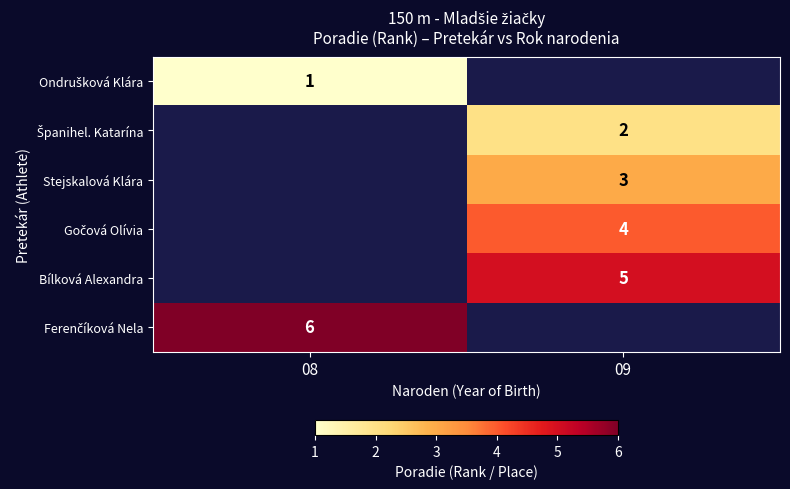

How many series are shown in this chart?

6